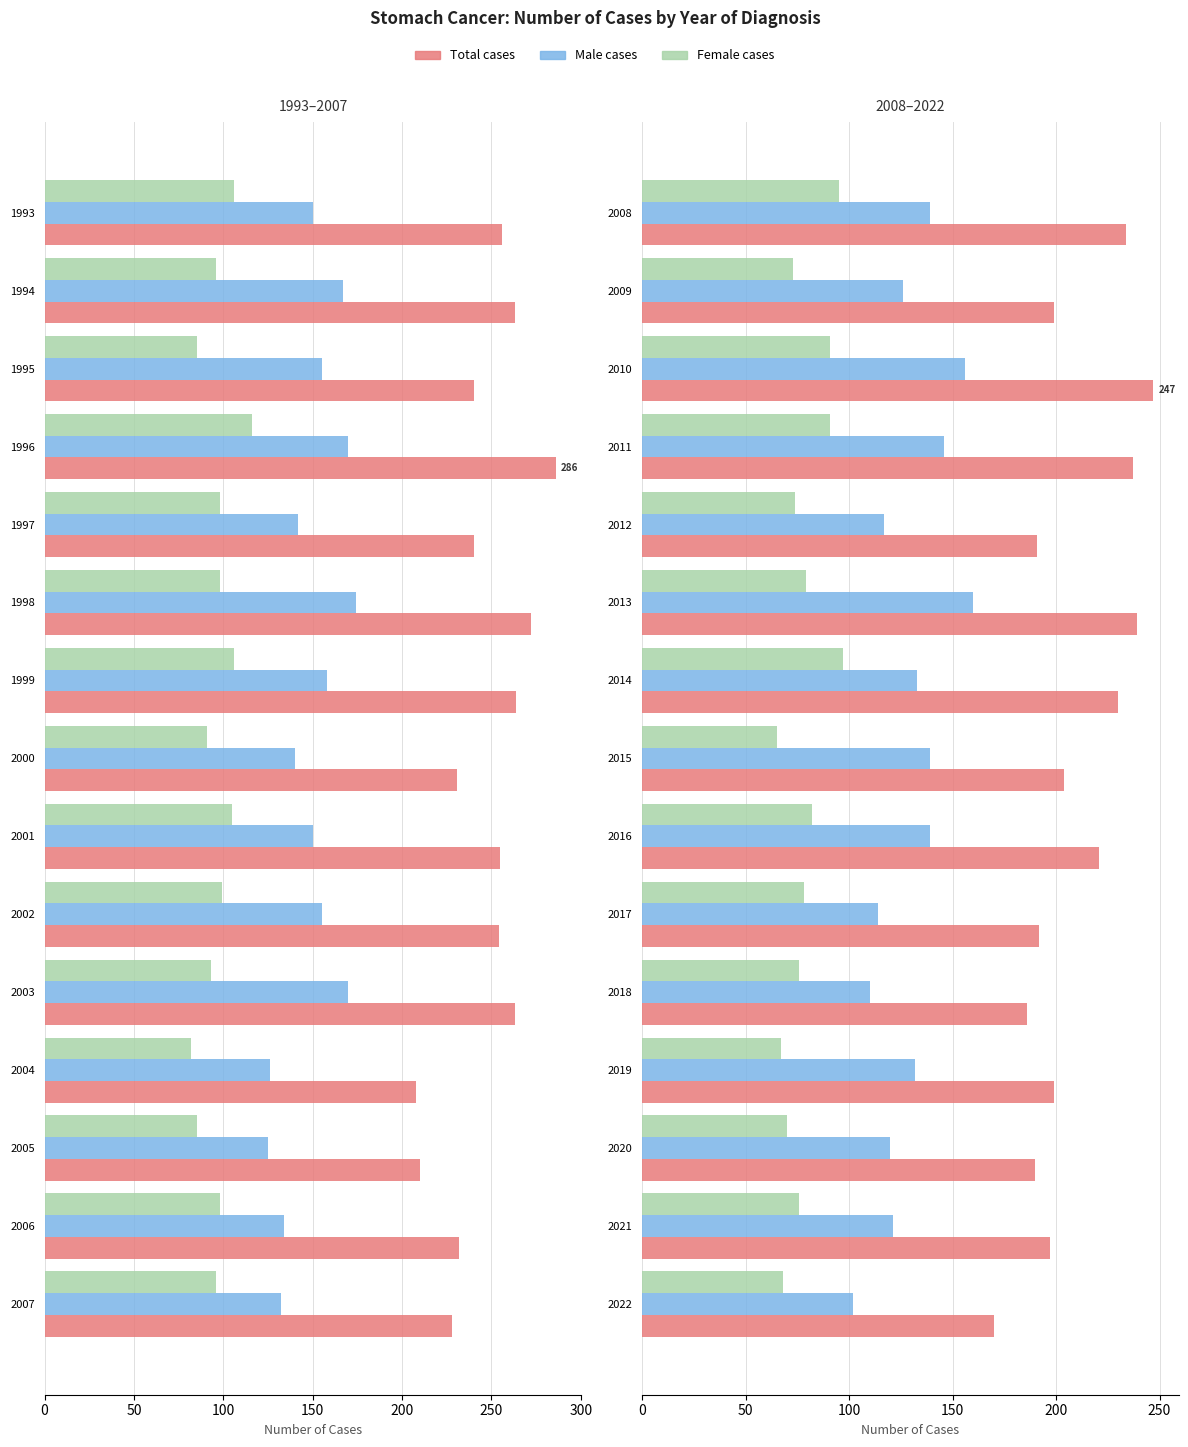

What is the value of the Female cases bar at the 12th from the left?

67